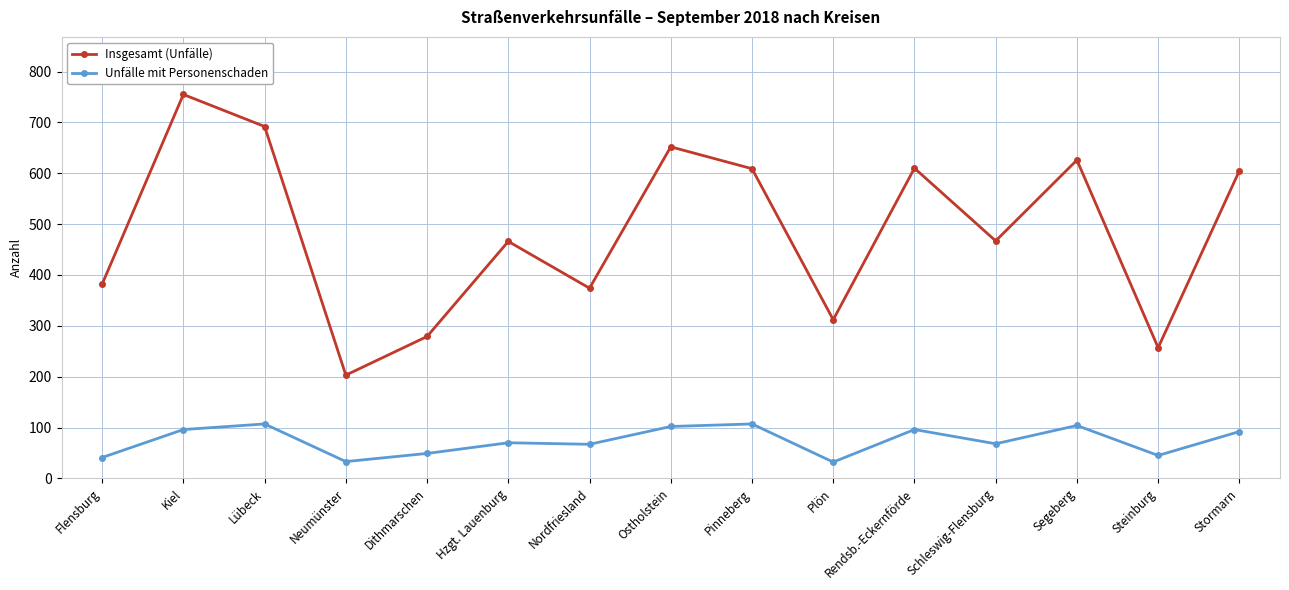

True or false: Insgesamt (Unfälle) and Unfälle mit Personenschaden cross at least once.

False